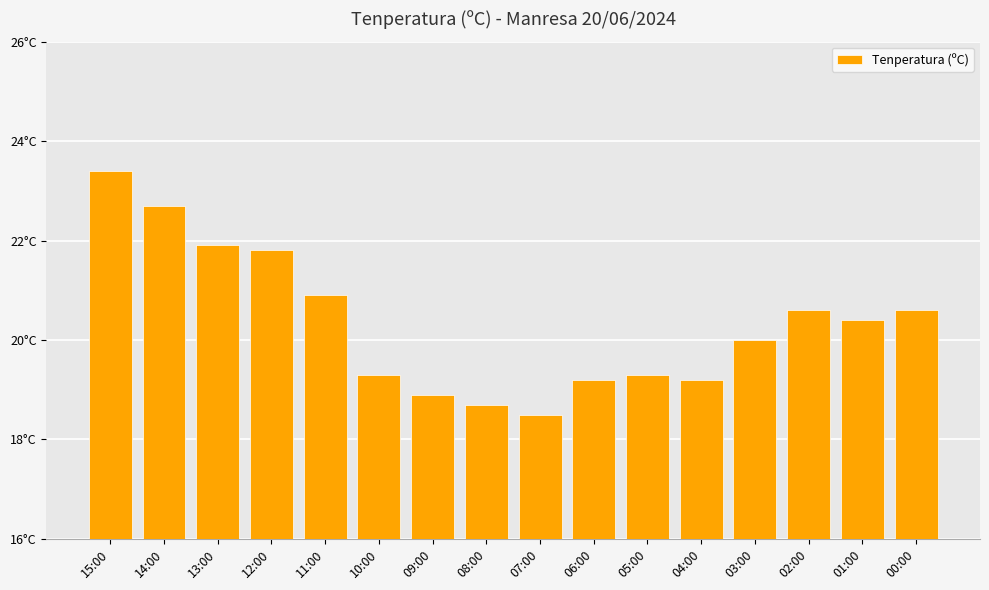

Does the chart contain any negative values?

No